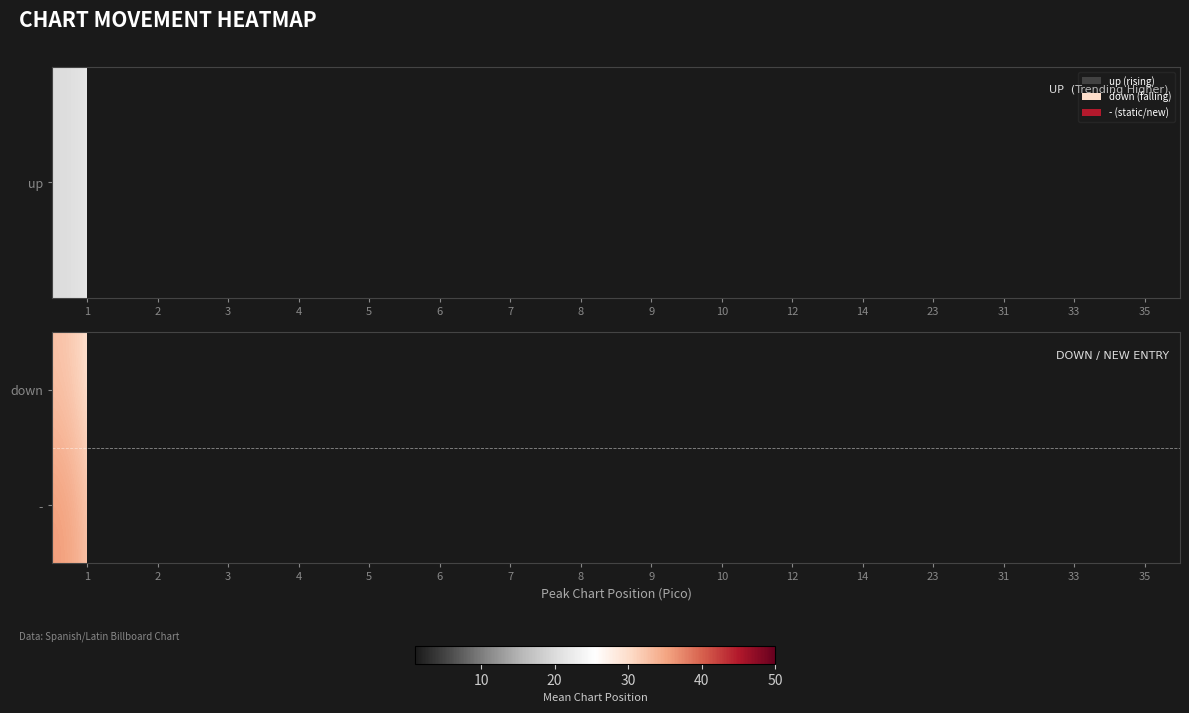

Which category has the lowest value across all series?

2